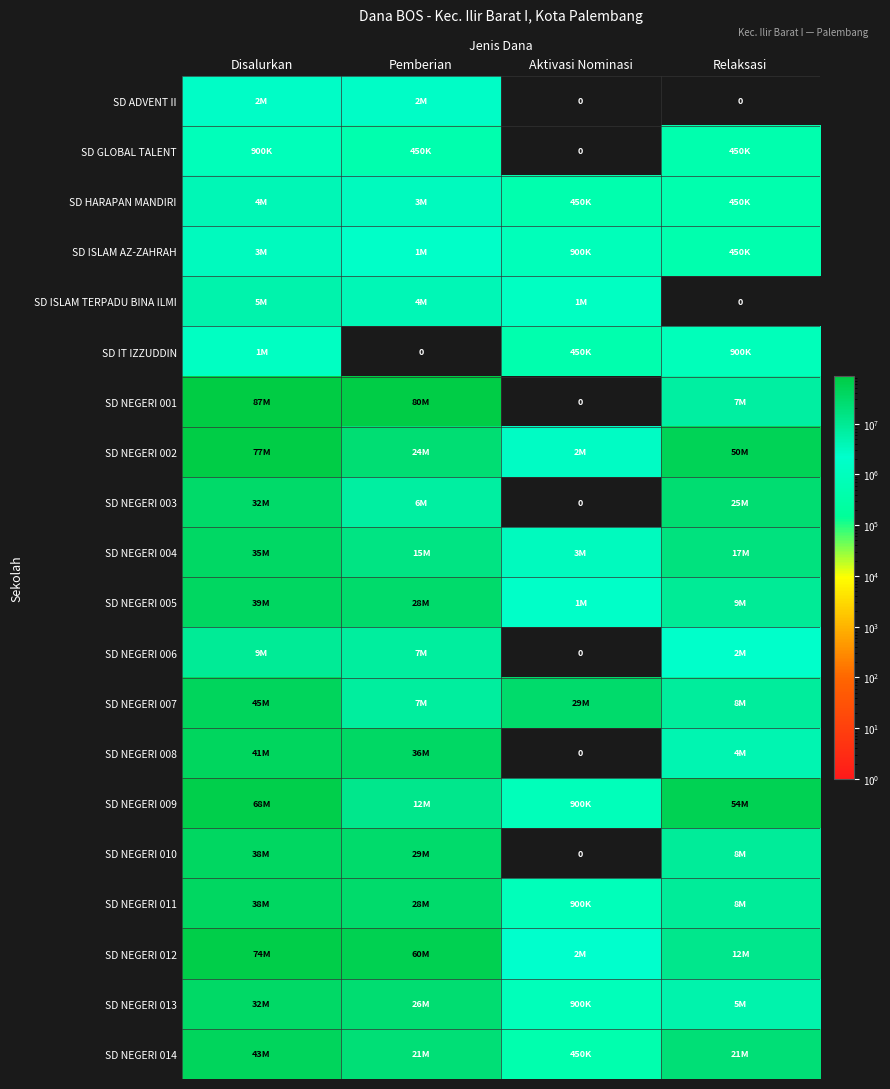

Between Aktivasi Nominasi and Relaksasi, which is larger?

Aktivasi Nominasi